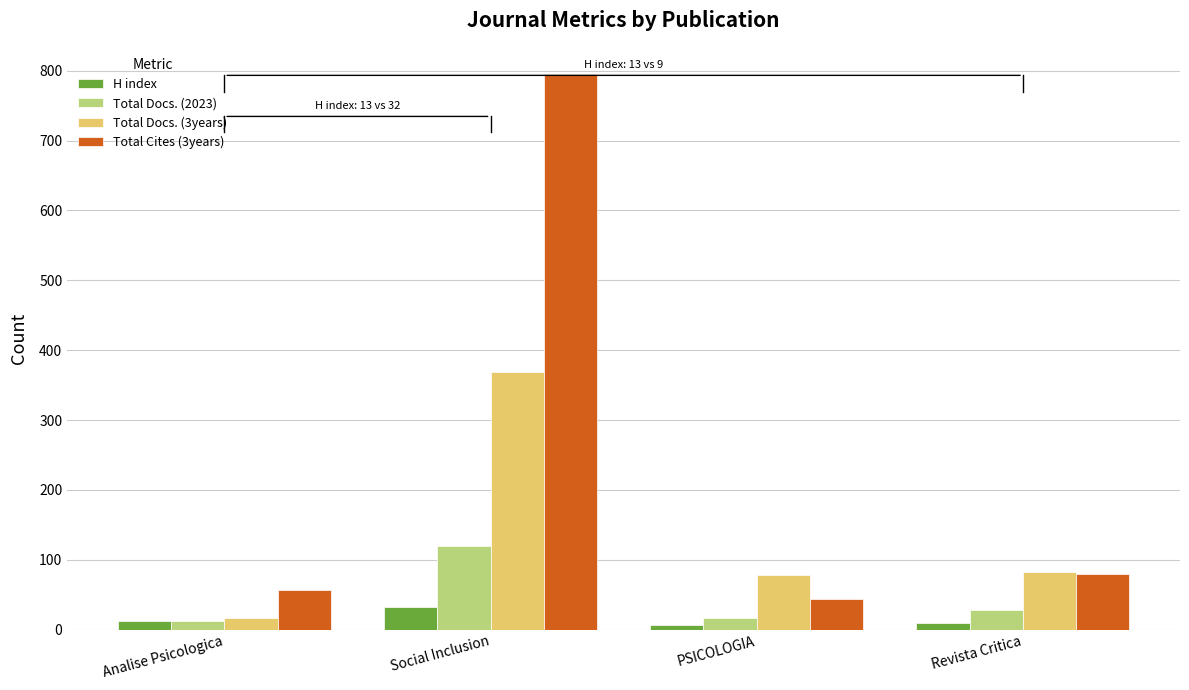

What is the label of the 1st bar from the right?

Revista Critica